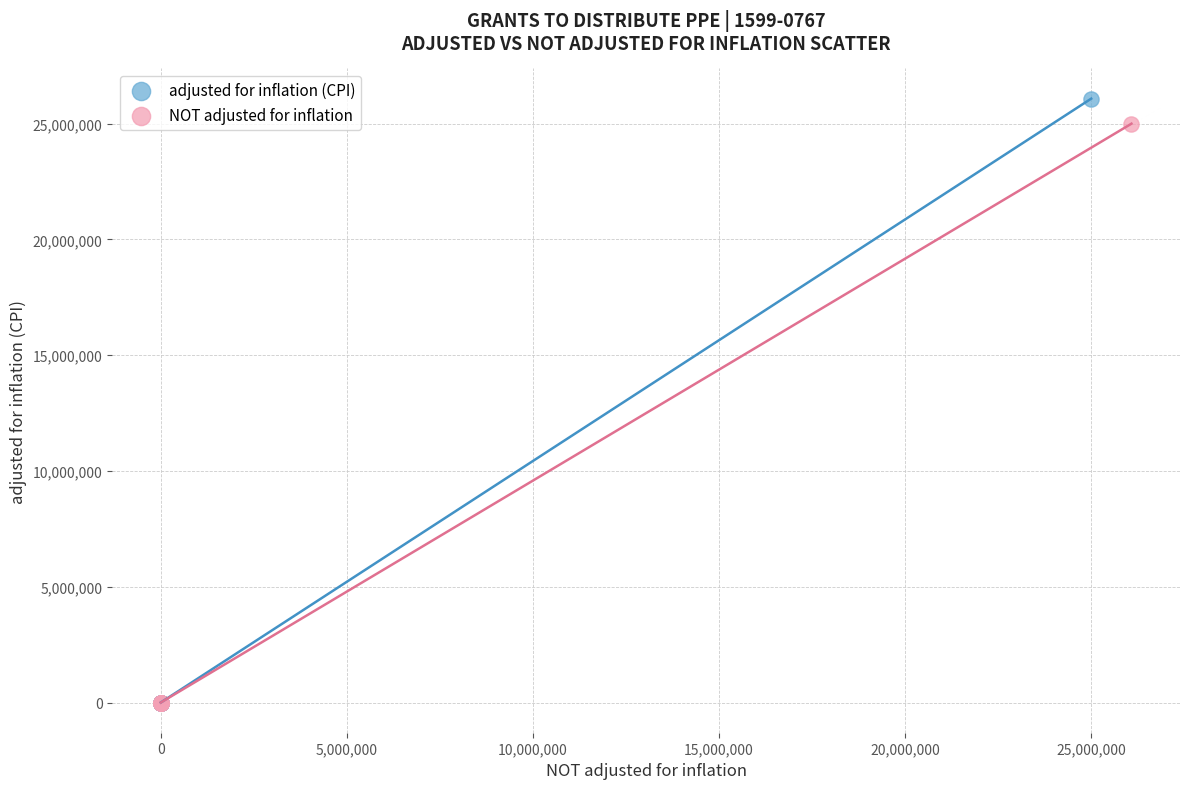

What are all the series names shown in the legend?

adjusted for inflation (CPI), NOT adjusted for inflation